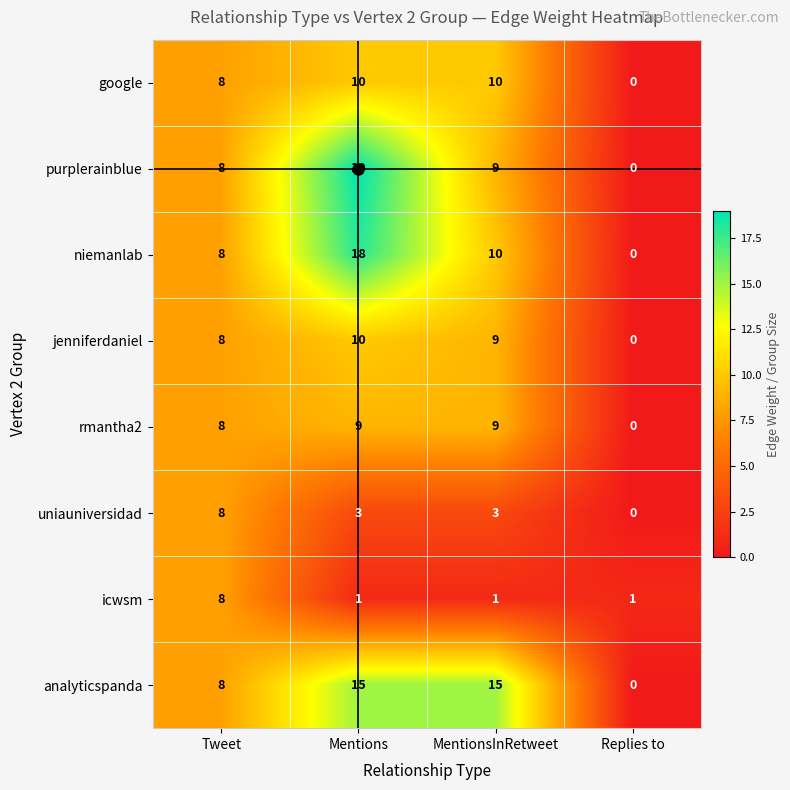

How many series are shown in this chart?

8